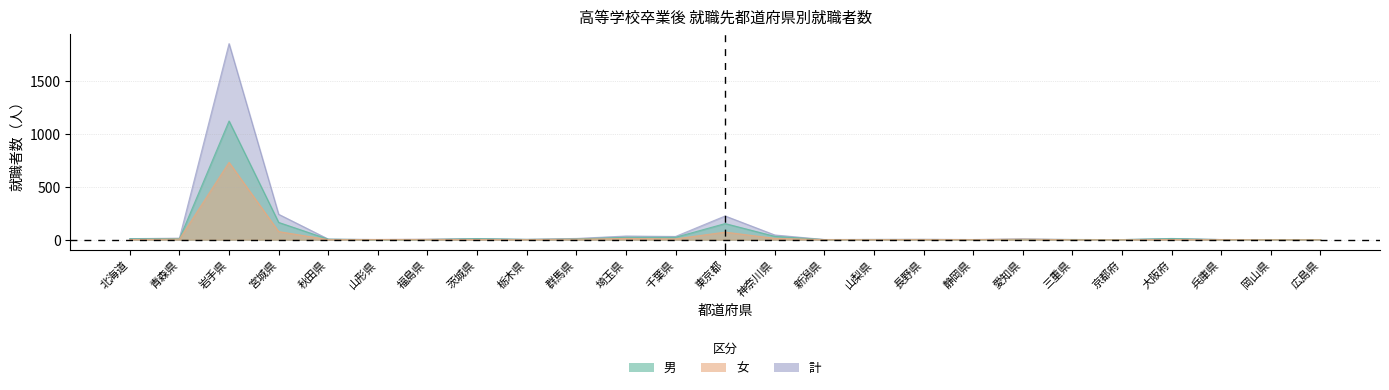

Which has a higher value, 新潟県 or 愛知県?

愛知県